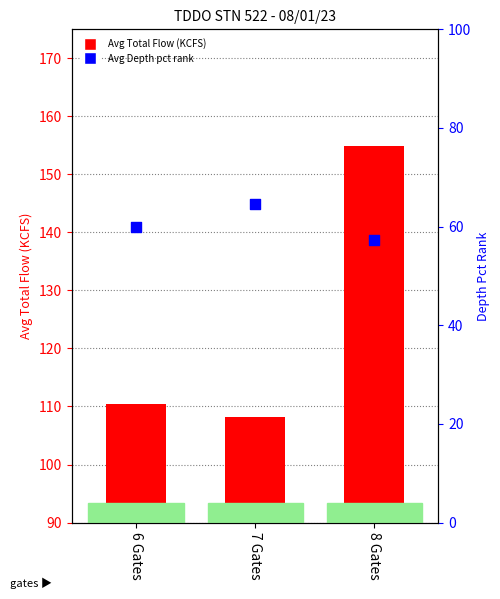

Which series has the largest total across all categories?

Avg Total Flow (KCFS)